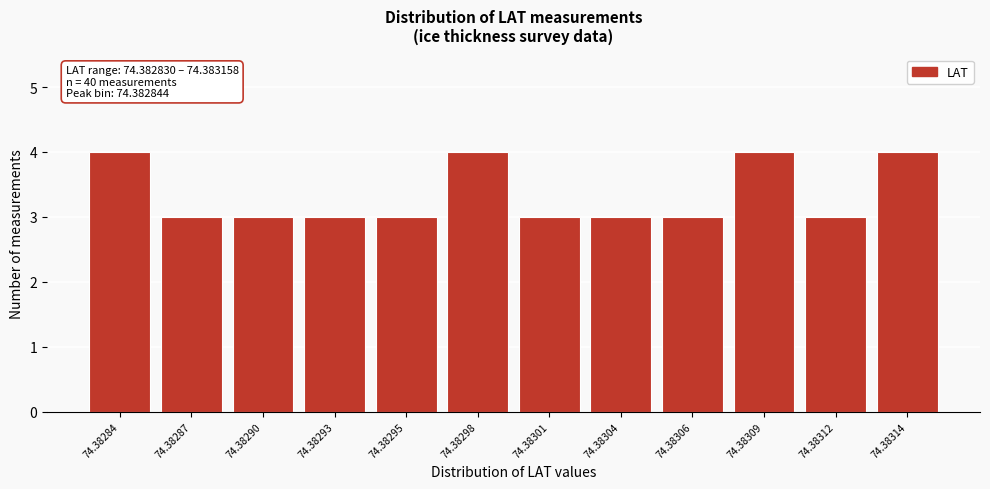

Reading right to left, what are all the values shown in this chart?

4	3	4	3	3	3	4	3	3	3	3	4